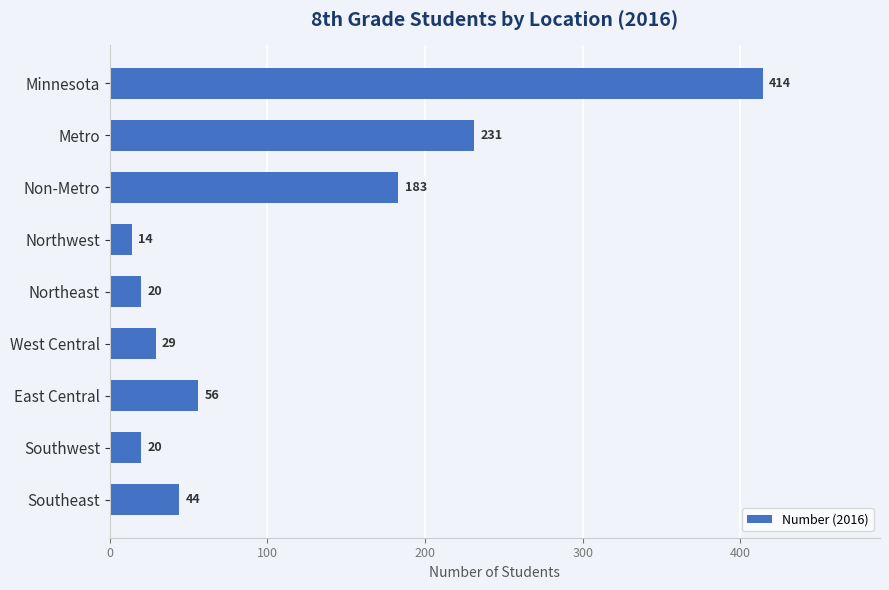

At which label is the value closest to 214?

Metro